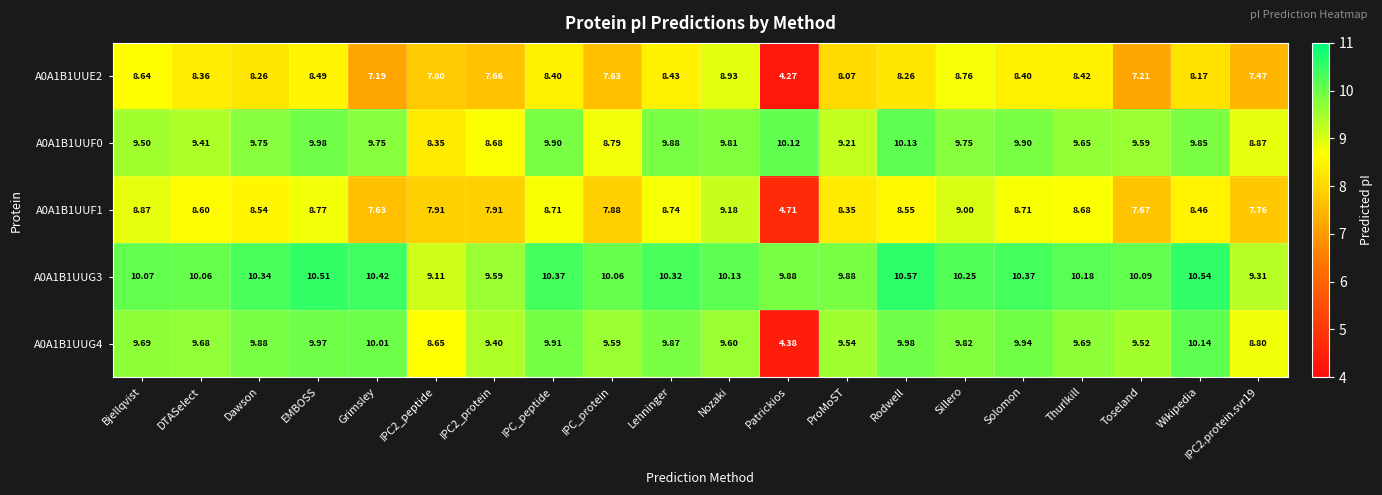

Which label corresponds to the smallest value in the chart?

Patrickios